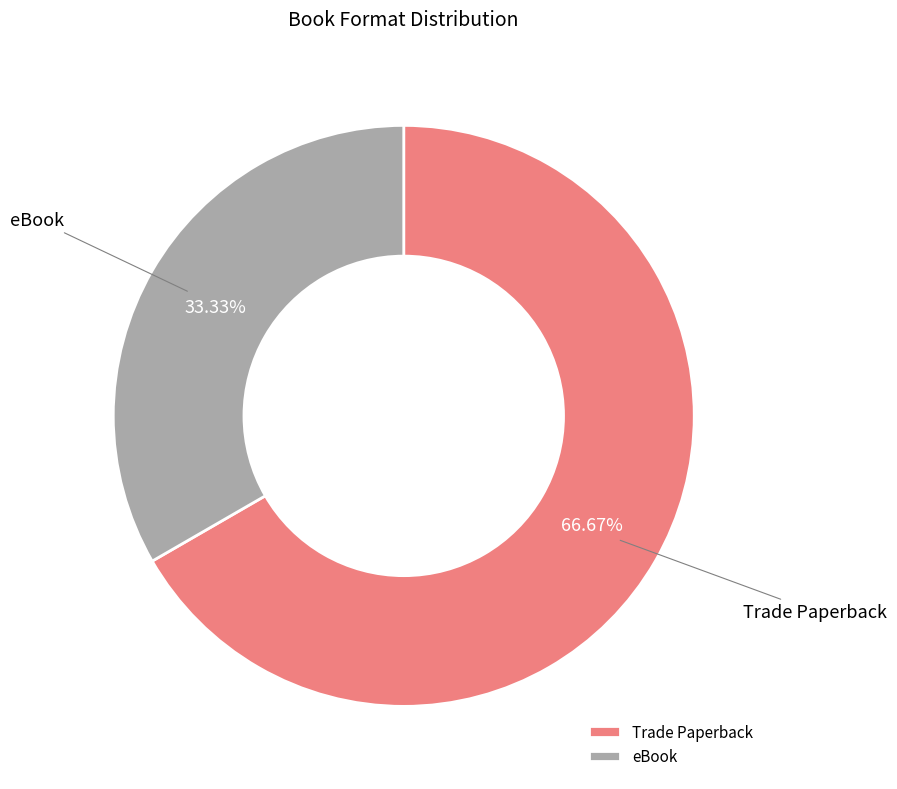

To the nearest percent, what percentage of the pie is Trade Paperback?

67%